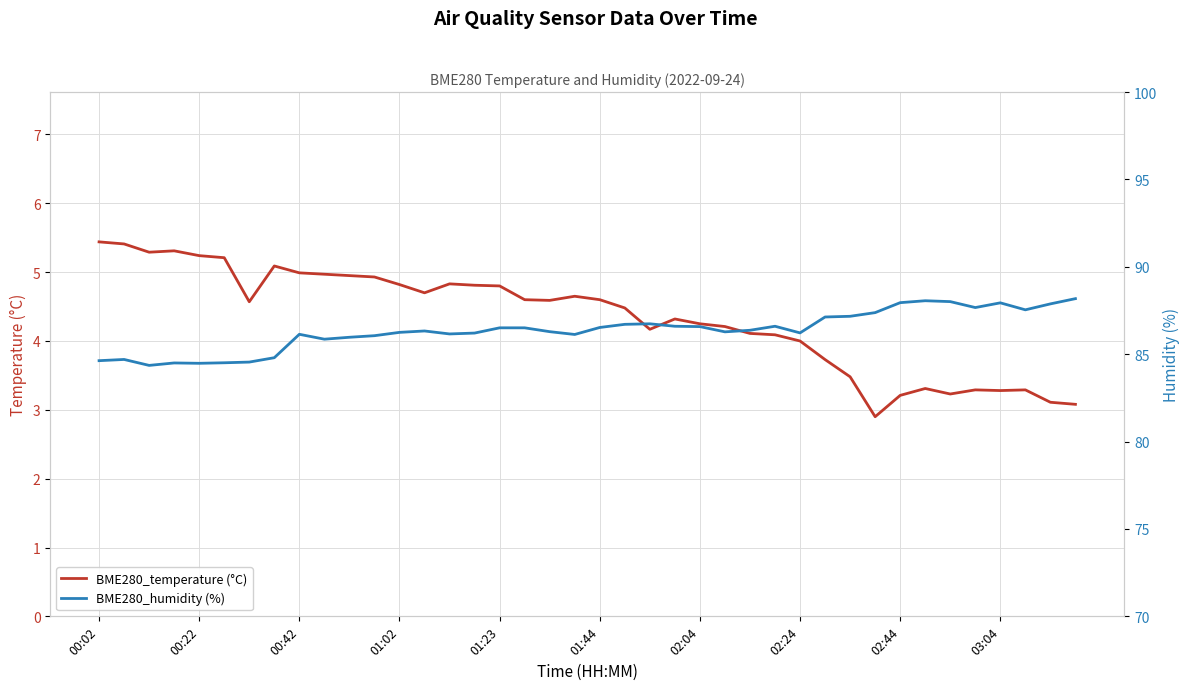

What are all the series names shown in the legend?

BME280_temperature (°C), BME280_humidity (%)